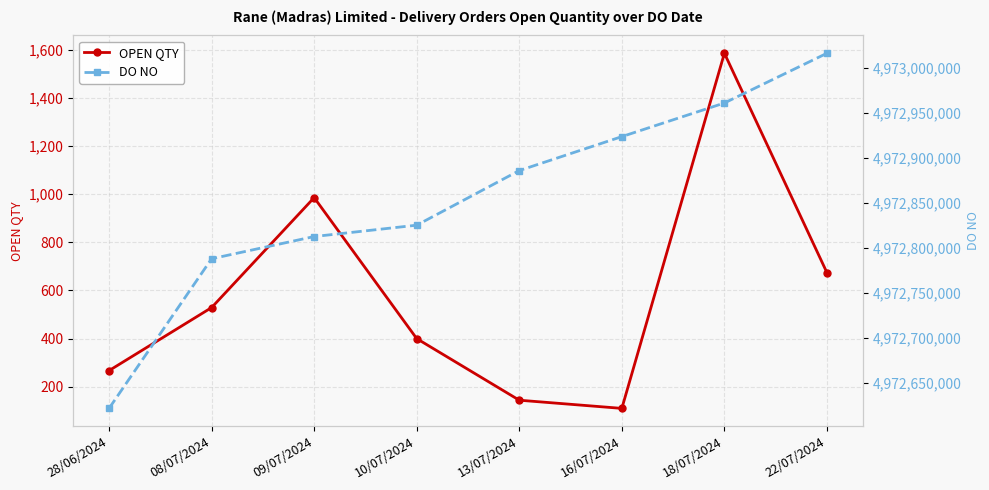

At which label is OPEN QTY closest to 848?

09/07/2024